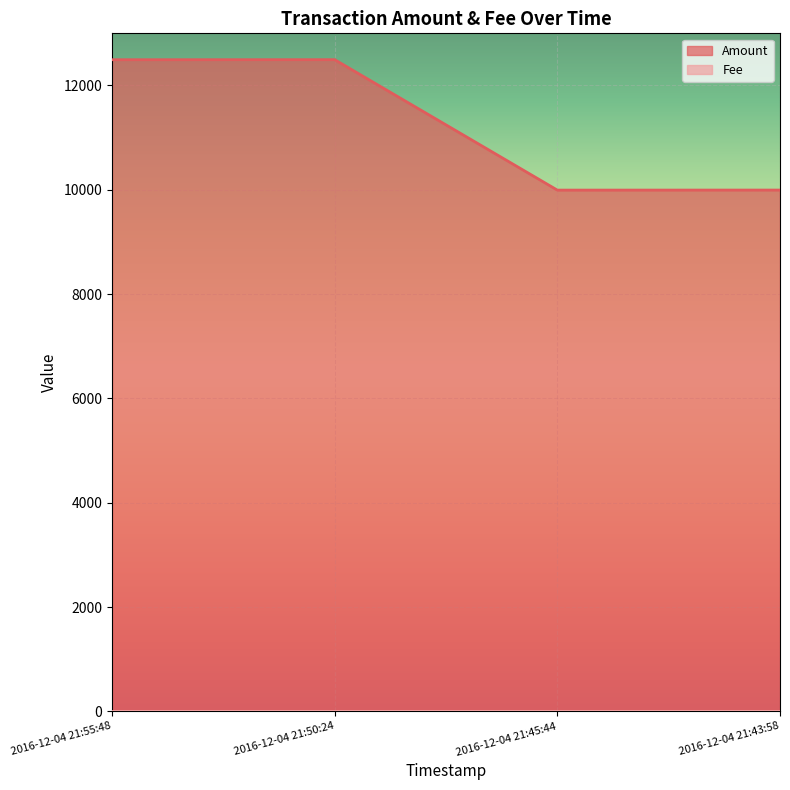

List the labels in order of value, smallest first.

2016-12-04 21:45:44, 2016-12-04 21:43:58, 2016-12-04 21:55:48, 2016-12-04 21:50:24